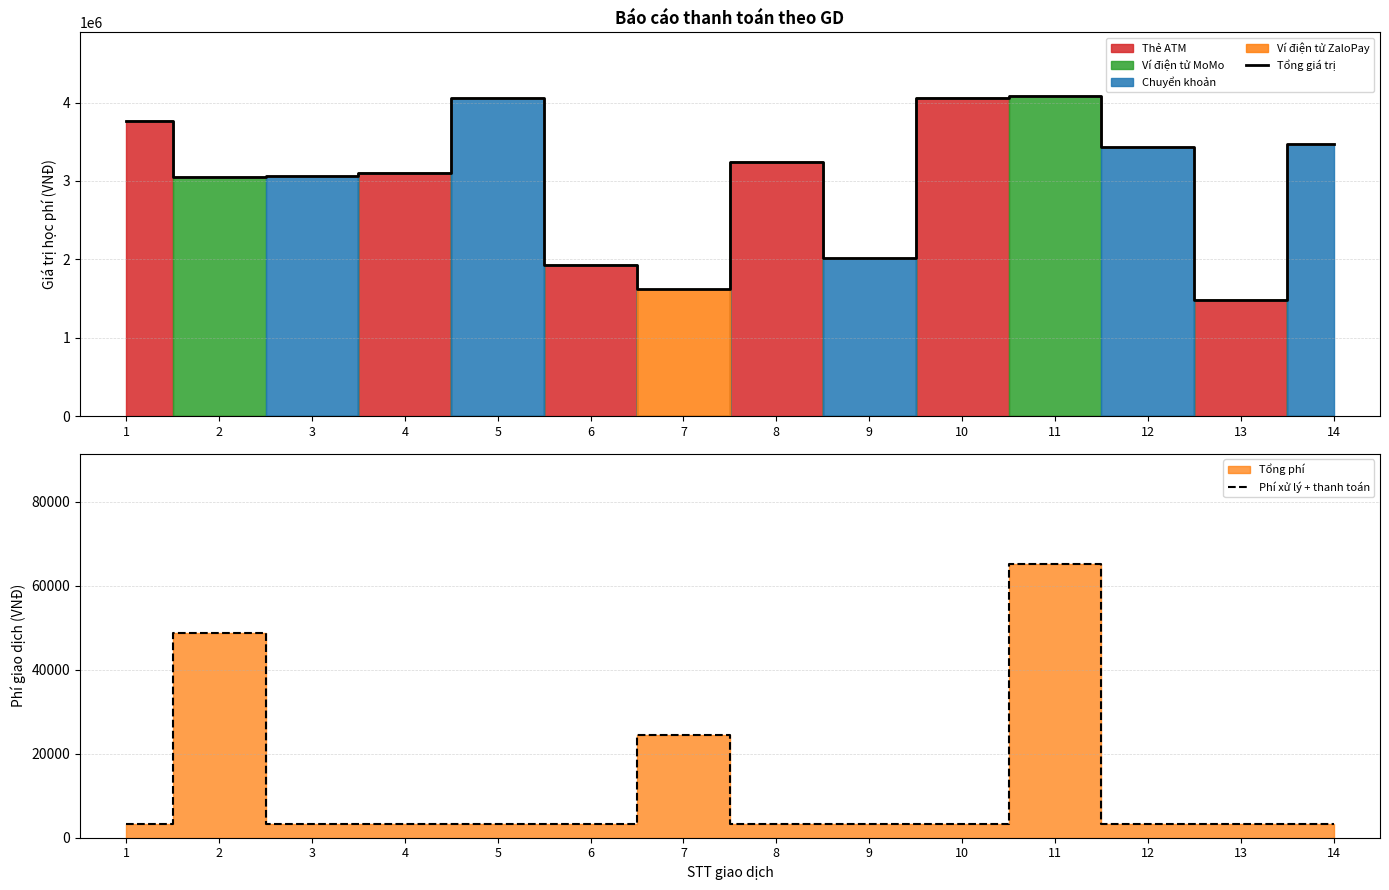

What is the difference between the highest and lowest values at 11?

4013736